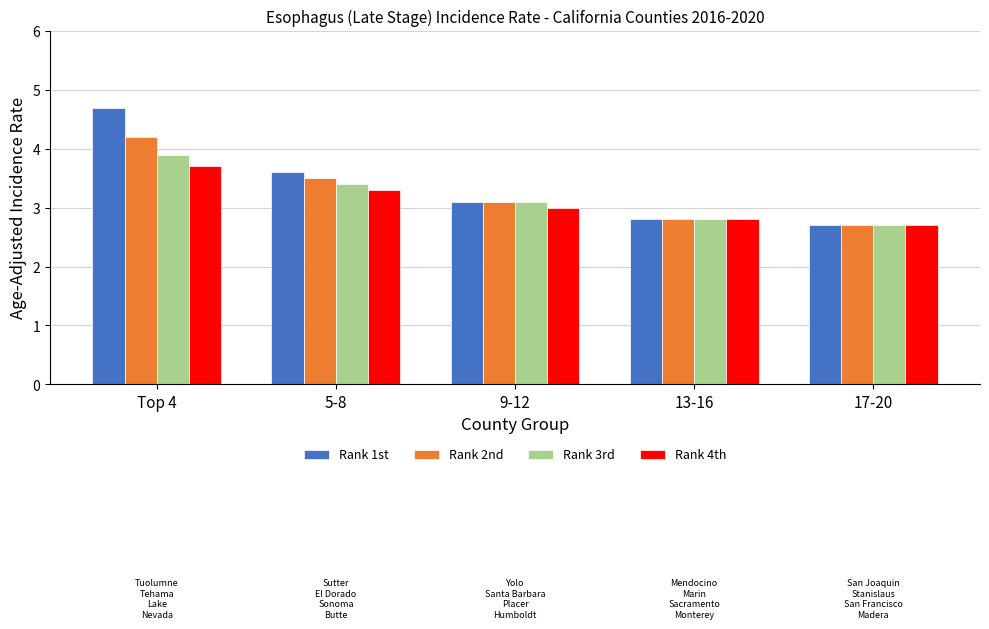

How many data points in Rank 2nd are above 3?

3